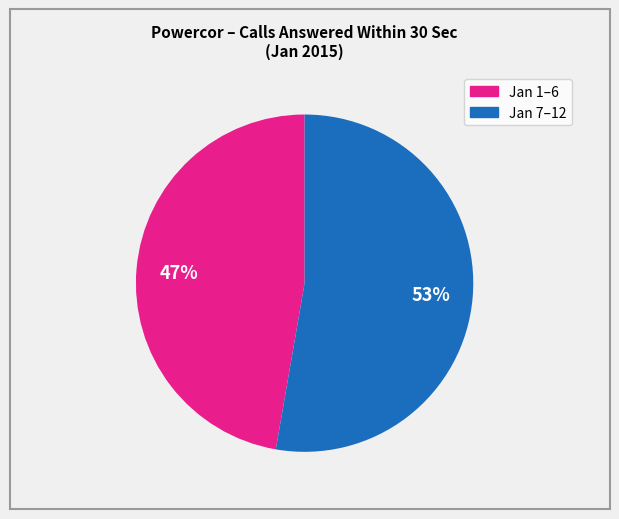

How many segments does this pie chart have?

2